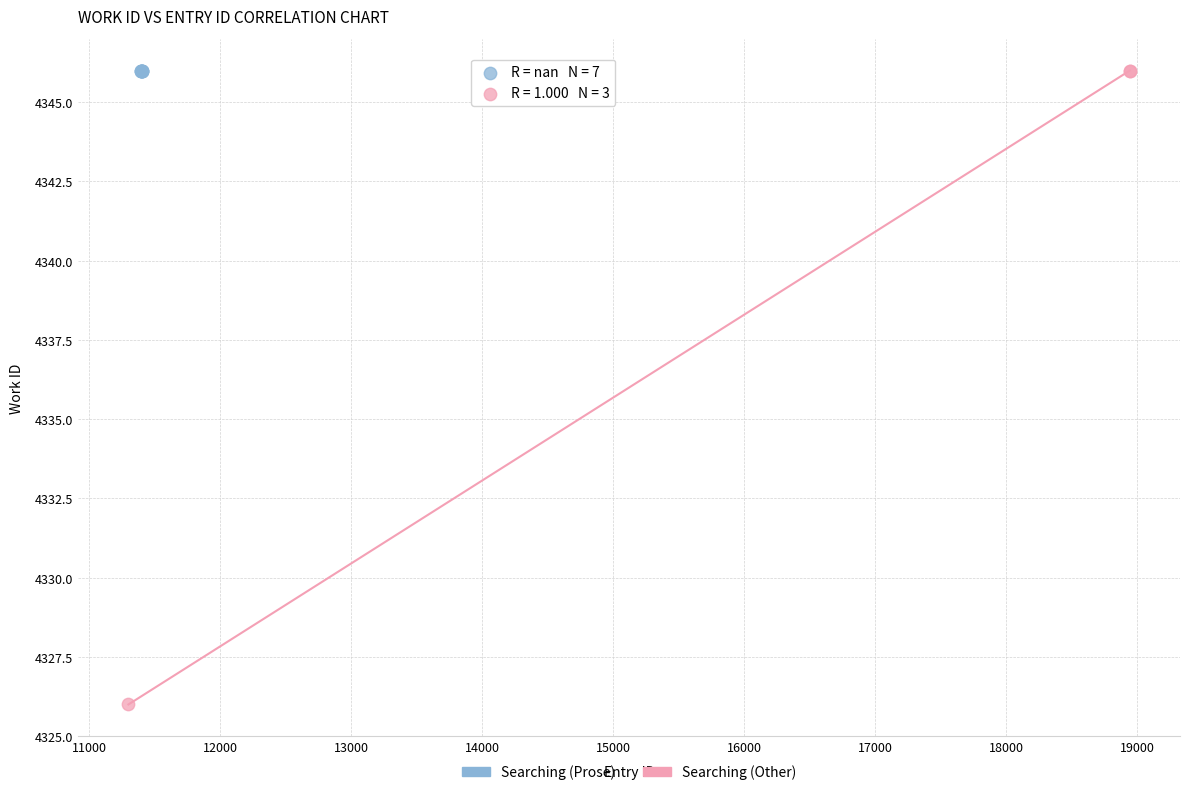

Which series reaches the minimum Y coordinate?

Searching (Other)